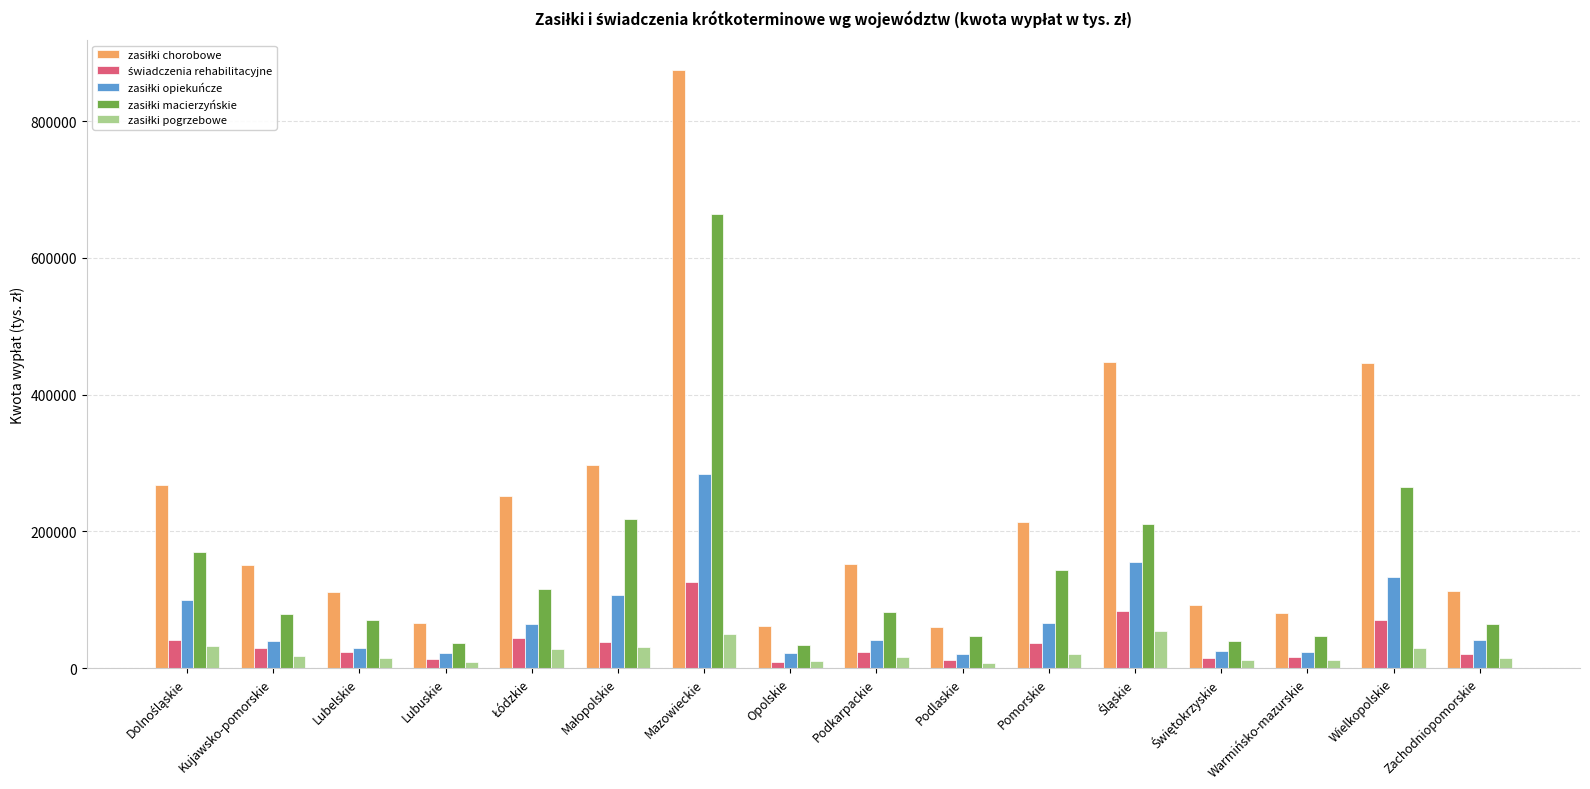

What is the maximum value shown in the chart?

874603.1